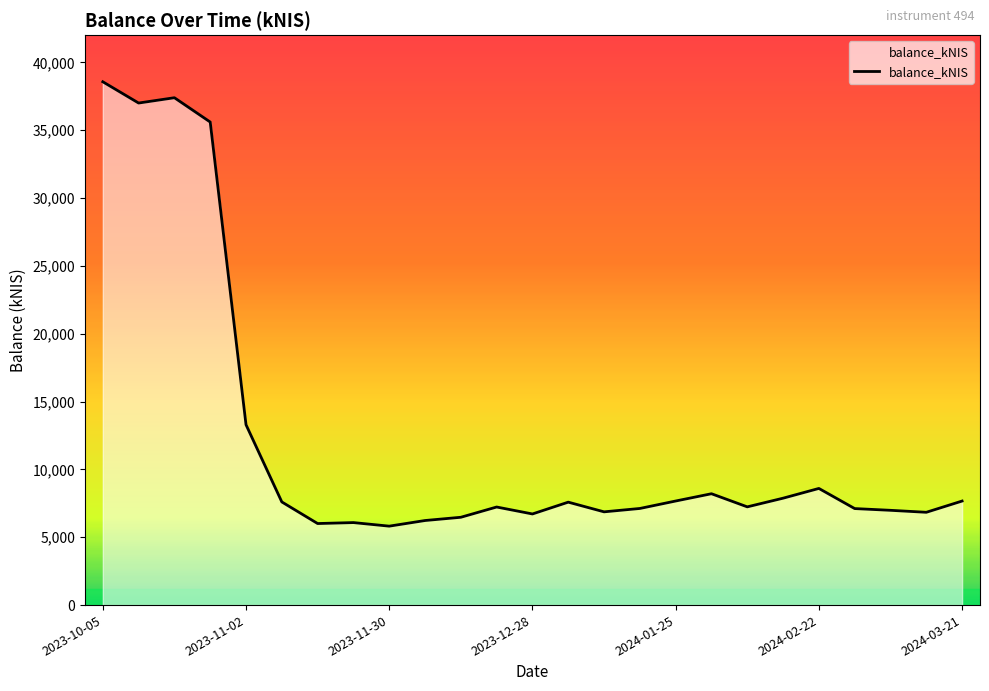

What is the sum of all values?

303764.9